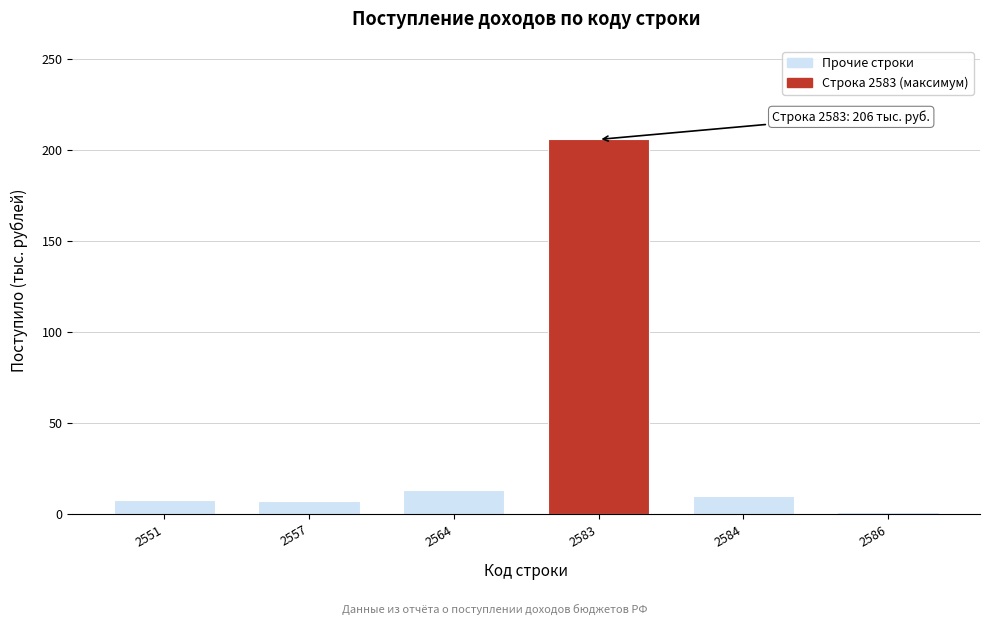

At which category does the chart reach its minimum across all series?

2586